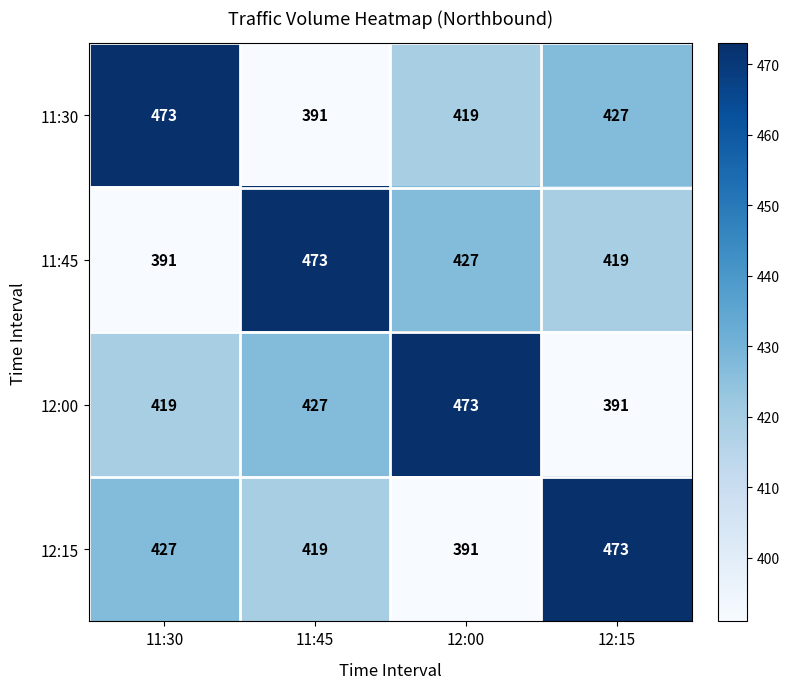

Is it true that 12:00 equals 570 at 12:15?

False